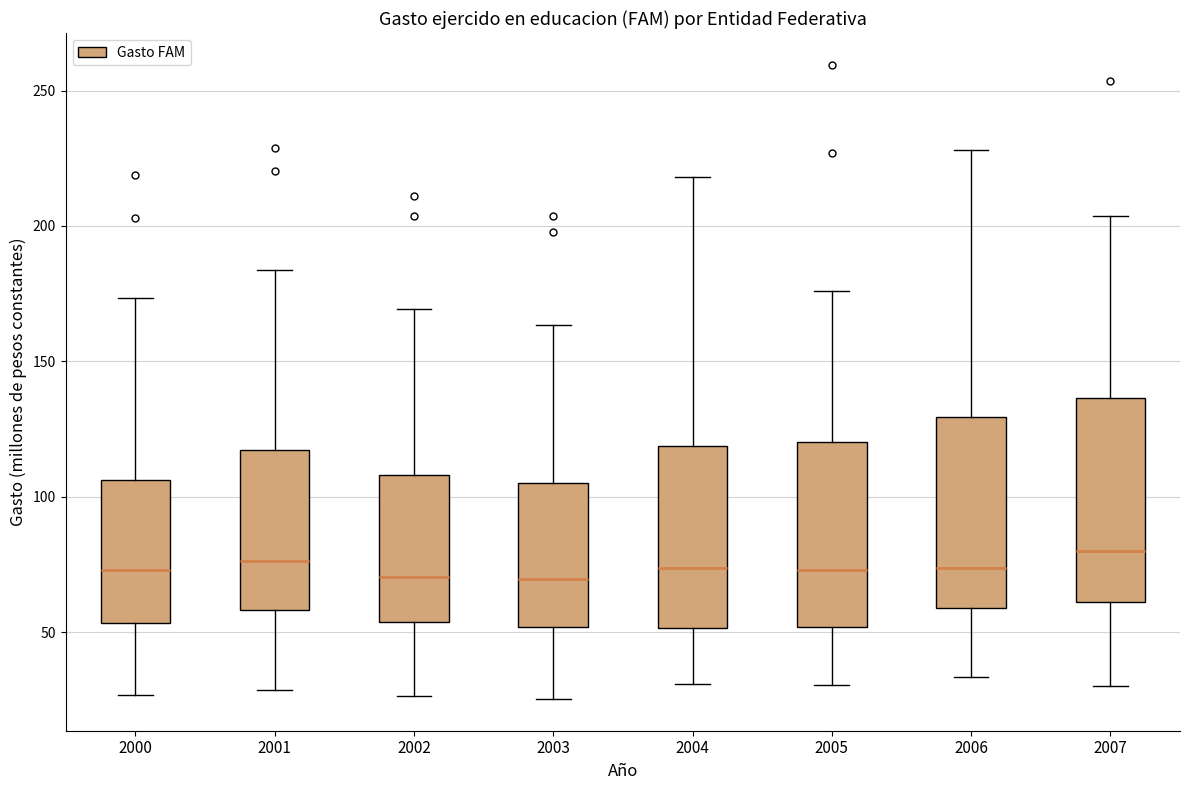

Where is the upper edge of the box at x = 2003 on the y-axis? The values are not printed on the chart, so give them approximately, as read against the axis.

105